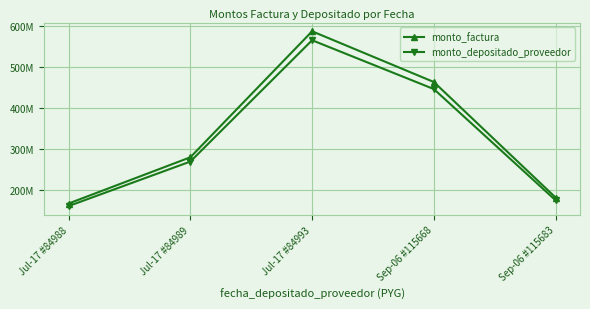

Which series has the largest total across all categories?

monto_factura